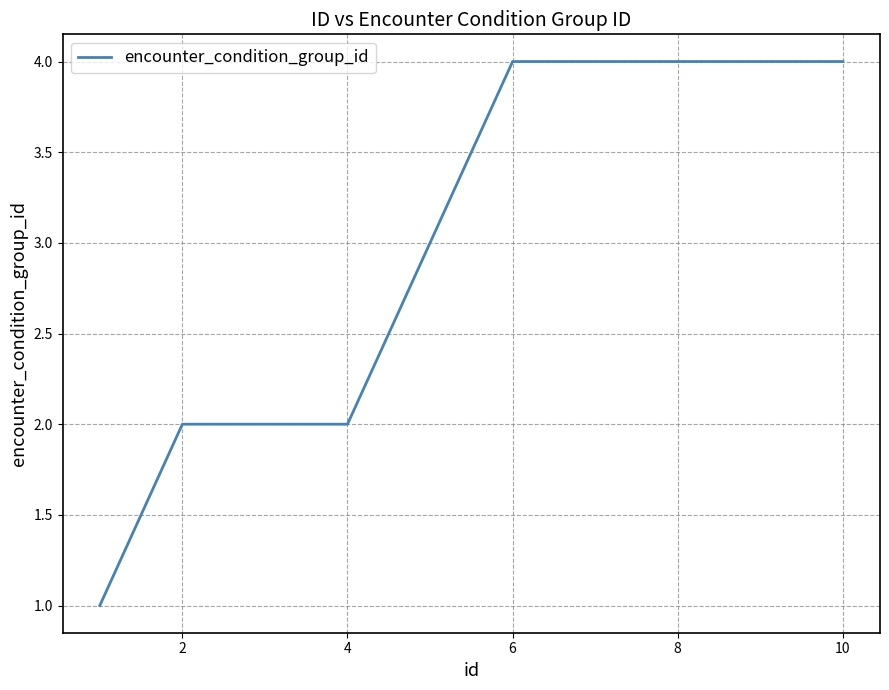

What is the minimum value shown in the chart?

1